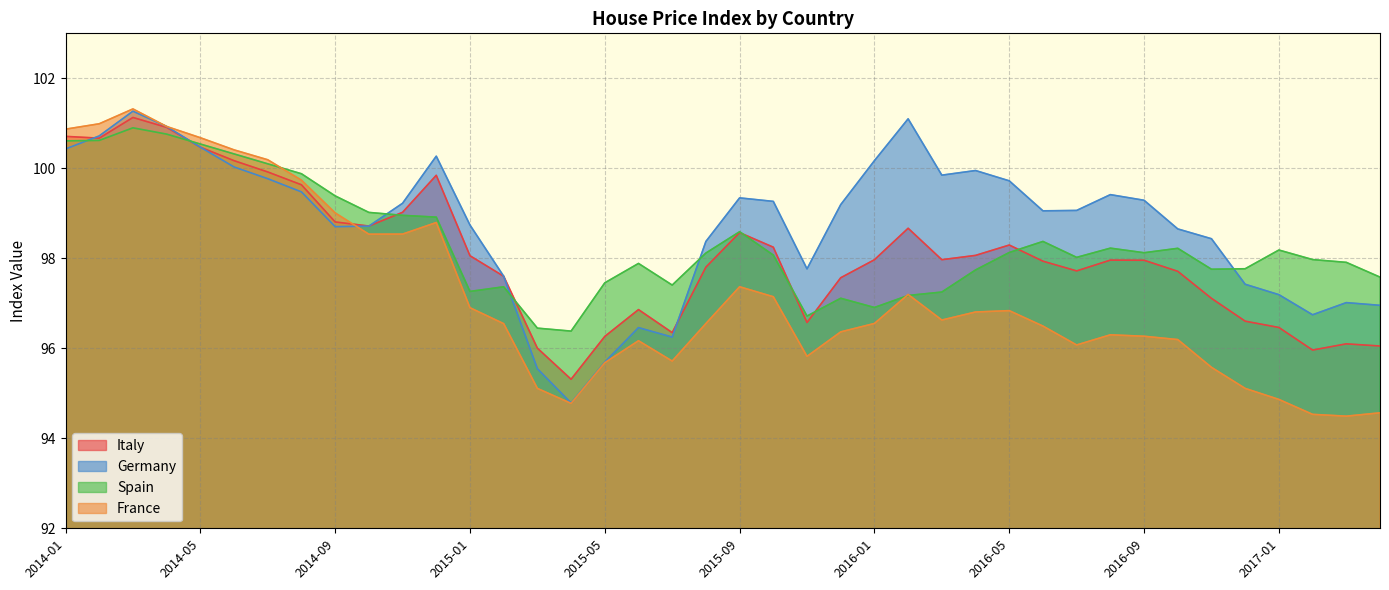

What is the minimum value for Italy?

95.3